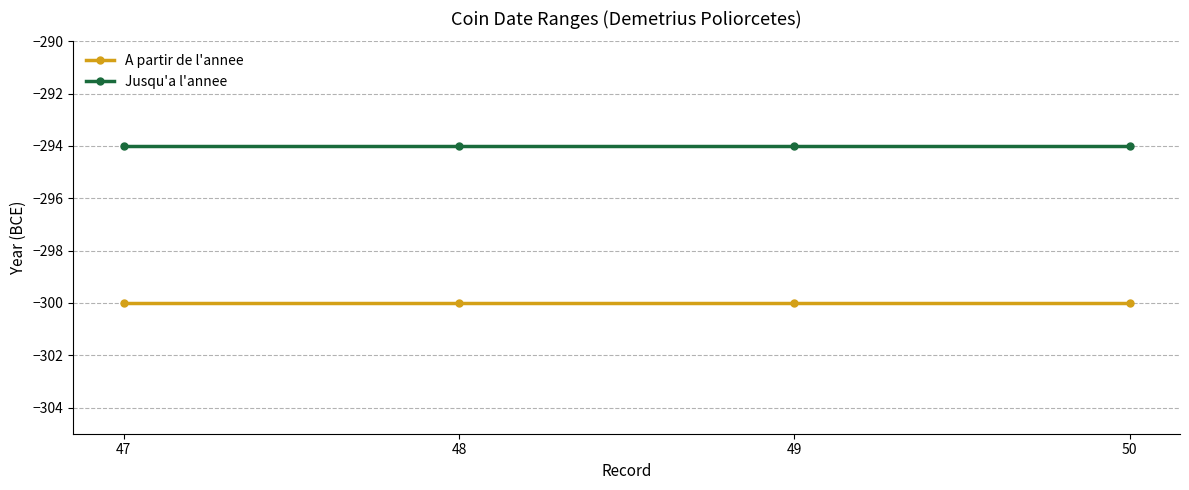

True or false: Jusqu'a l'annee and A partir de l'annee intersect in this chart.

False